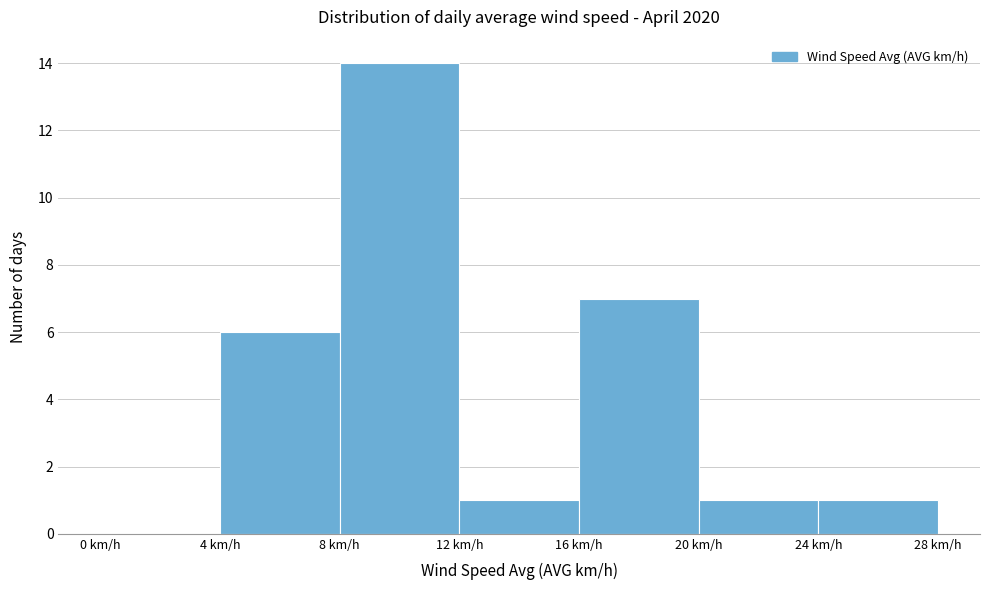

What is the height of the bar covering 24 to 28 on the x-axis? The values are not printed on the chart, so give them approximately, as read against the axis.

1